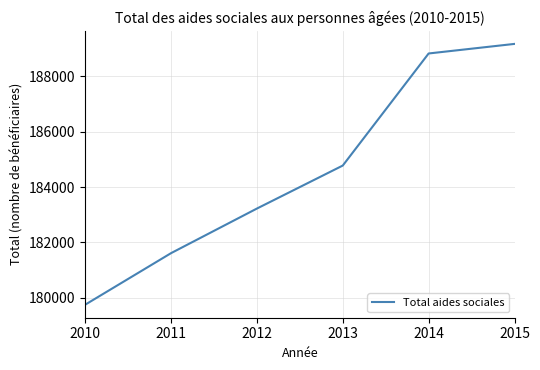

List the labels in order of value, smallest first.

2010, 2011, 2012, 2013, 2014, 2015